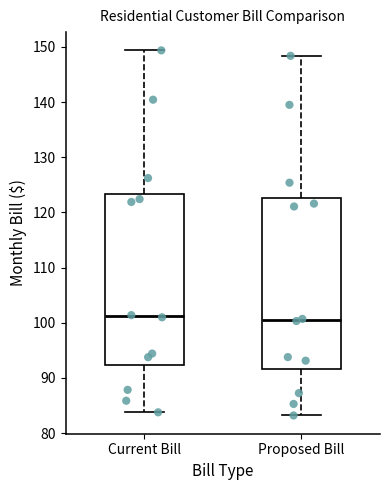

Reading left to right, read every box against the y-axis: the position of its median line, the range the box covers, and the ends of its whiskers. The values are not printed on the chart, so give them approximately, as read against the axis.

Current Bill: median 101, box 92 to 123, whiskers 84 to 149
Proposed Bill: median 101, box 92 to 123, whiskers 83 to 148